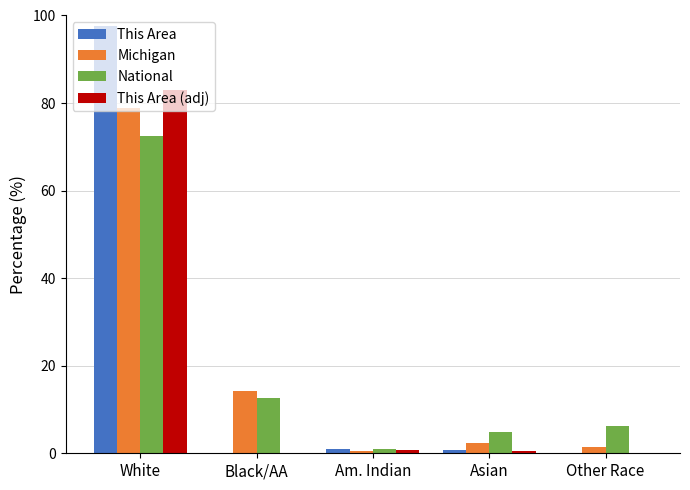

Does the chart contain stacked bars?

No